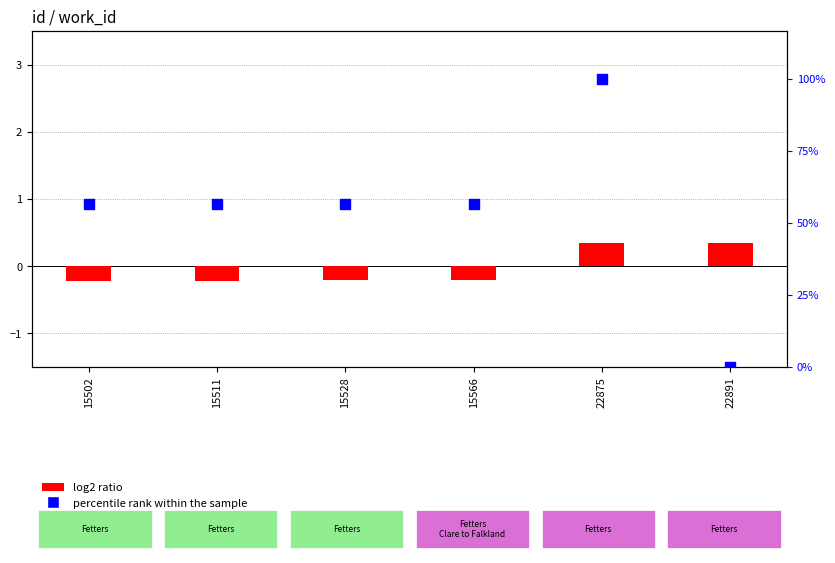

Is the value of percentile rank within the sample at 15528 greater than the value of log2 ratio at 22875?

Yes